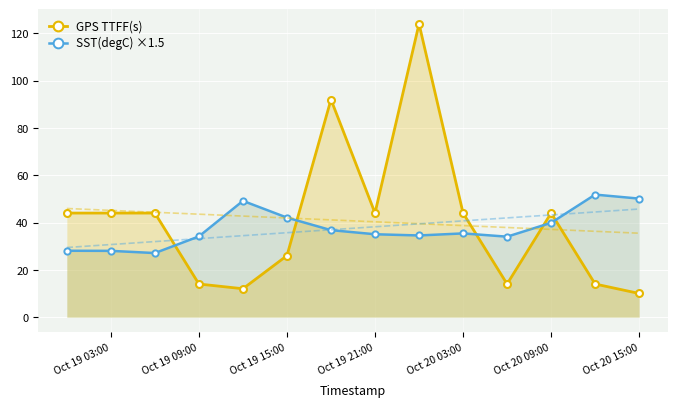

True or false: SST(degC) ×1.5 has more than 0 interior local peaks.

True